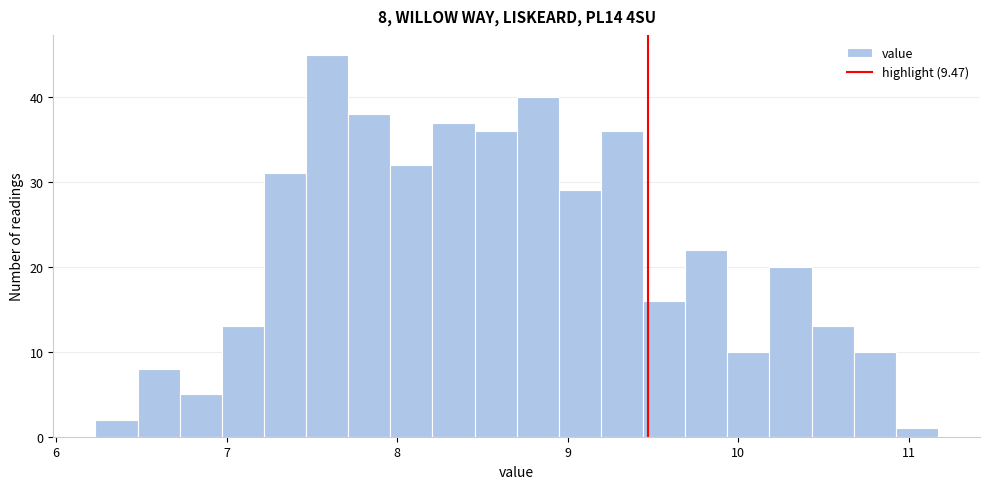

Around what value on the x-axis is the tallest bar? Give the approximate position of its centre, as read against the axis.

7.6